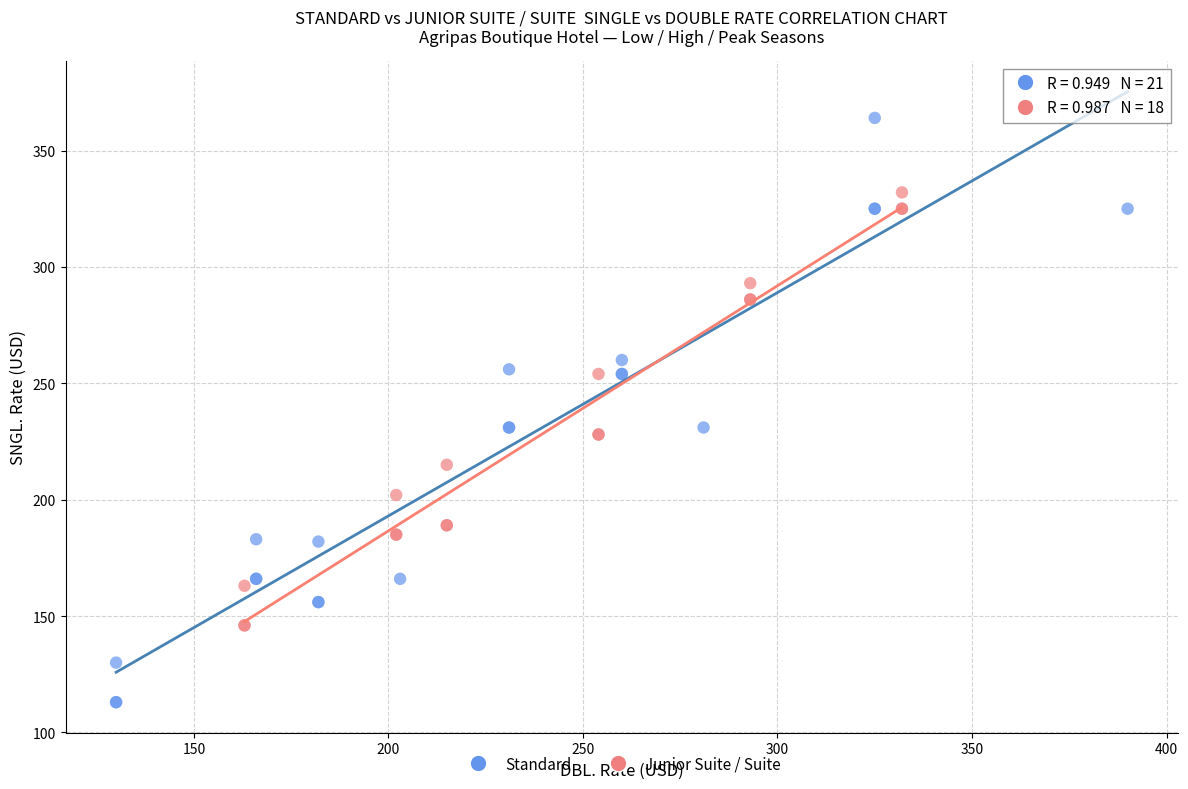

Which series reaches the maximum Y coordinate?

Standard